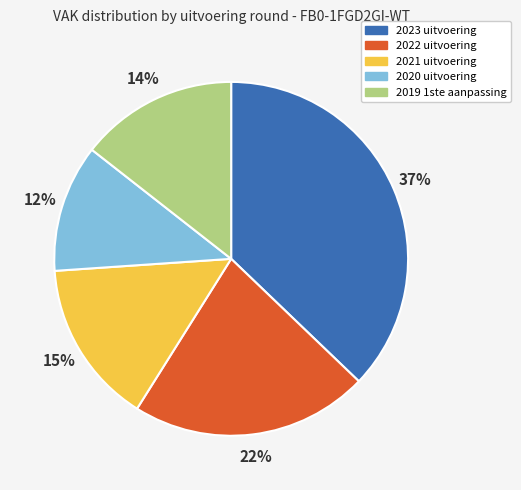

What is the largest slice in the pie chart?

2023 uitvoering